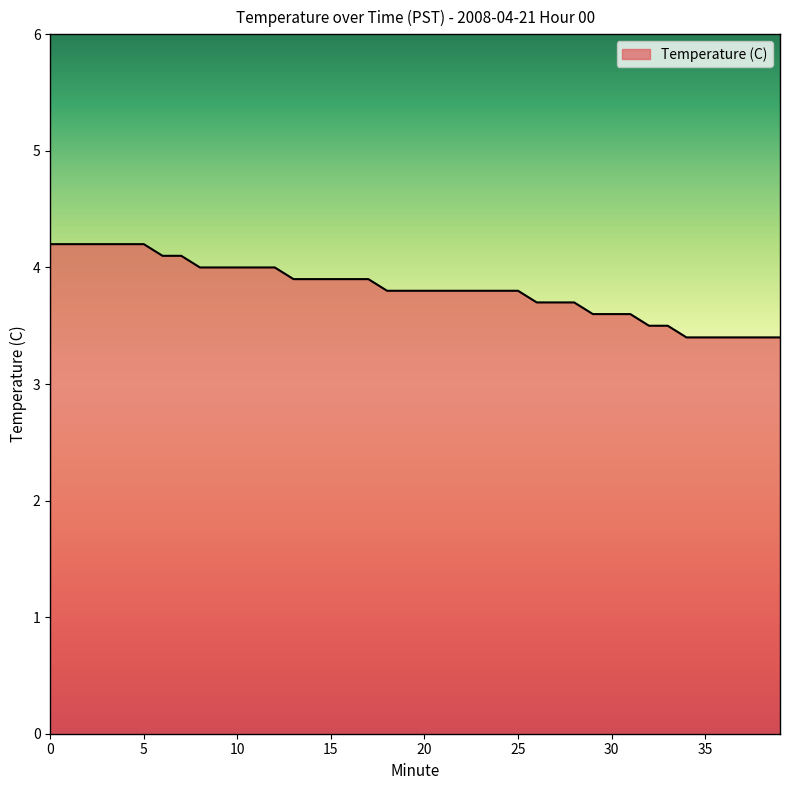

What is the minimum value shown in the chart?

3.4